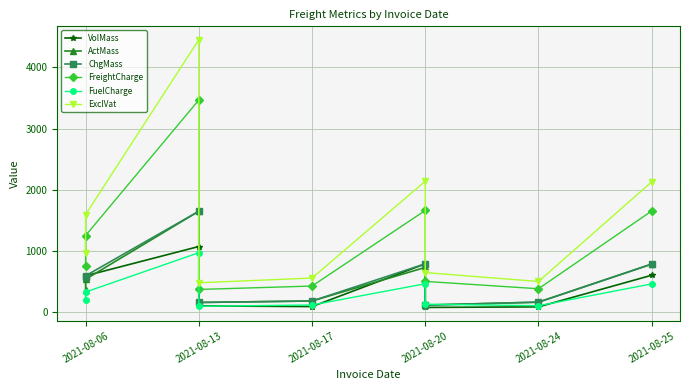

True or false: ActMass and FreightCharge cross at least once.

False